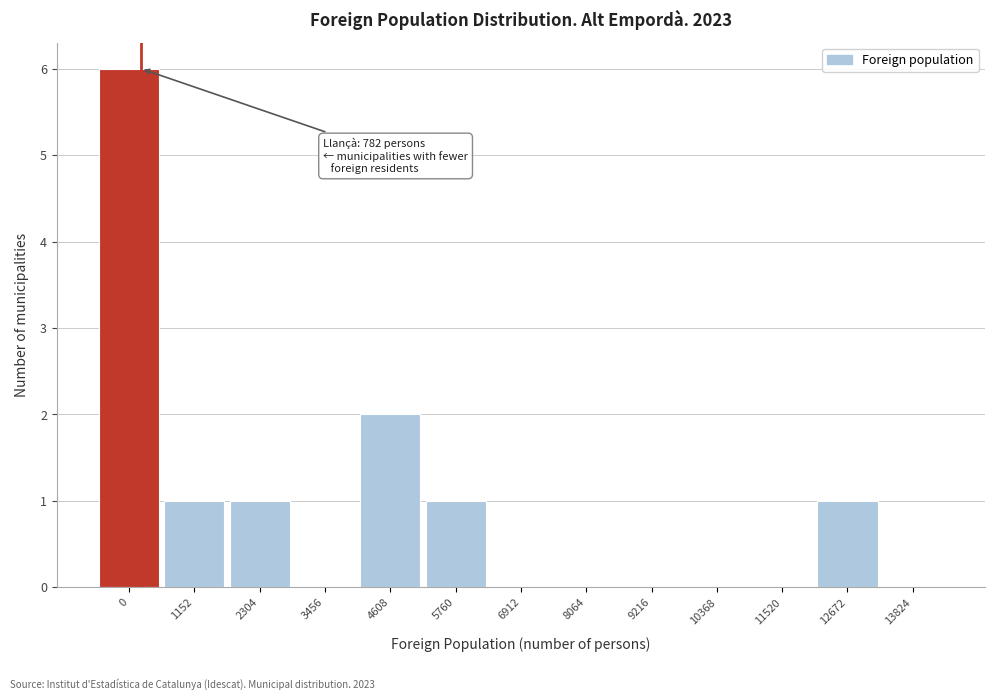

Reading left to right, transcribe all the data shown in this chart.

0=6	1152=1	2304=1	3456=0	4608=2	5760=1	6912=0	8064=0	9216=0	10368=0	11520=0	12672=1	13824=0